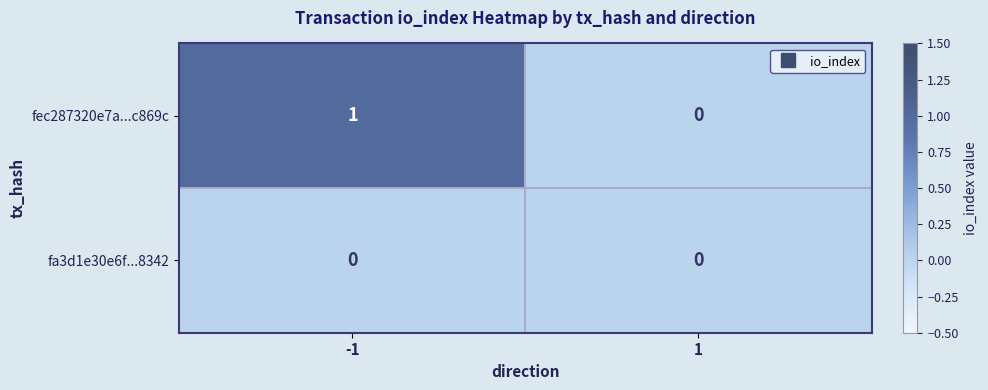

How many series are shown in this chart?

2